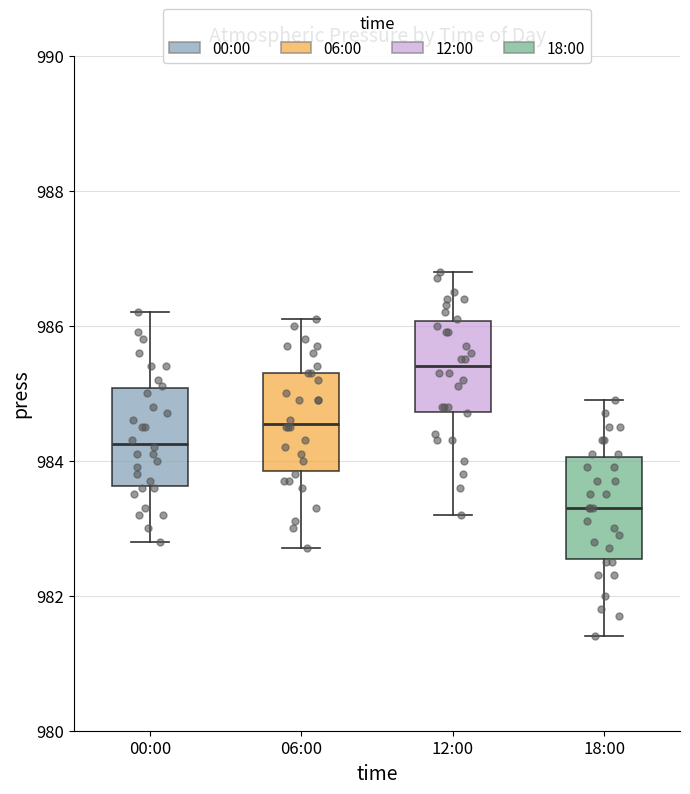

Where does the median line of the box for 06:00 sit on the y-axis? The values are not printed on the chart, so give them approximately, as read against the axis.

984.6